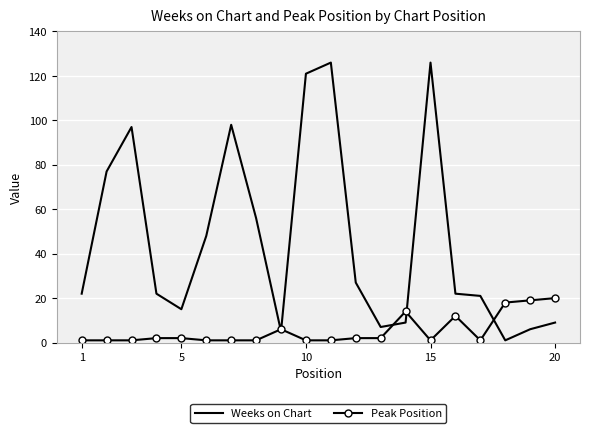

Reading left to right, list all the values displayed in this chart.

Weeks on Chart: 22	77	97	22	15	48	98	56	5	121	126	27	7	9	126	22	21	1	6	9
Peak Position: 1	1	1	2	2	1	1	1	6	1	1	2	2	14	1	12	1	18	19	20